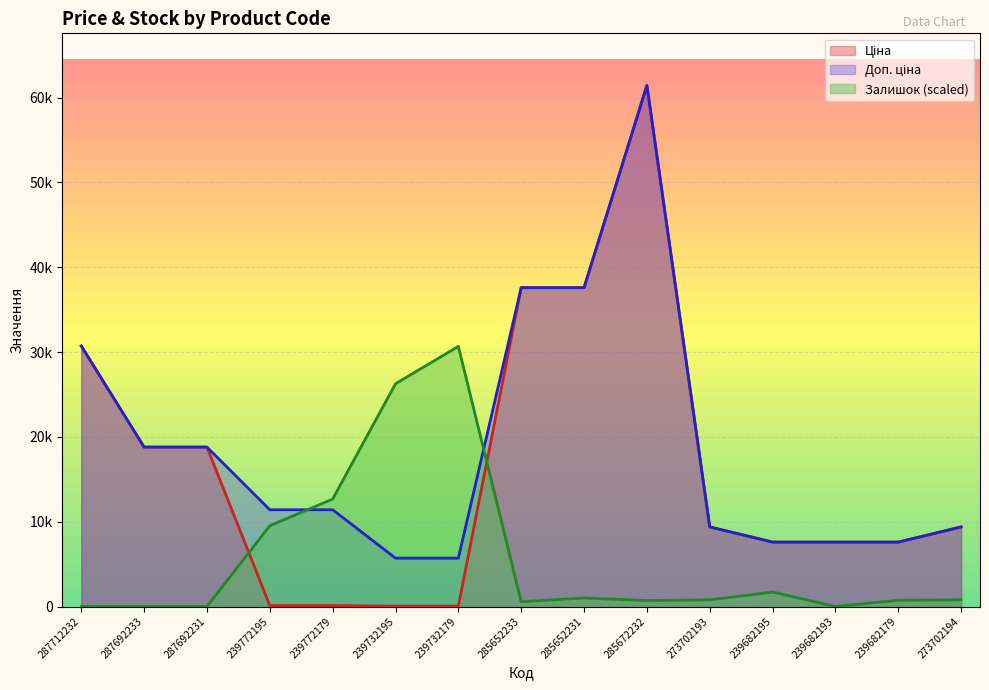

Which series has the largest total across all categories?

Доп. ціна